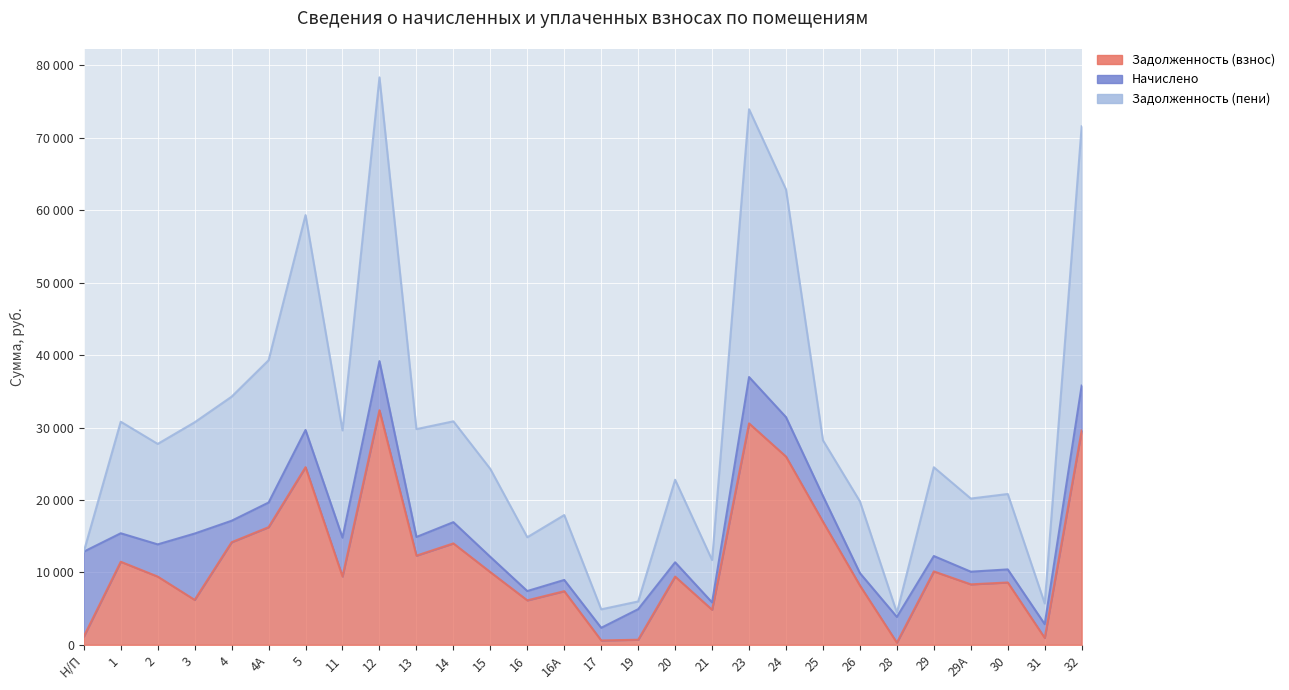

What is the value of the Задолженность (взнос) point at the 20th from the left?

25987.2